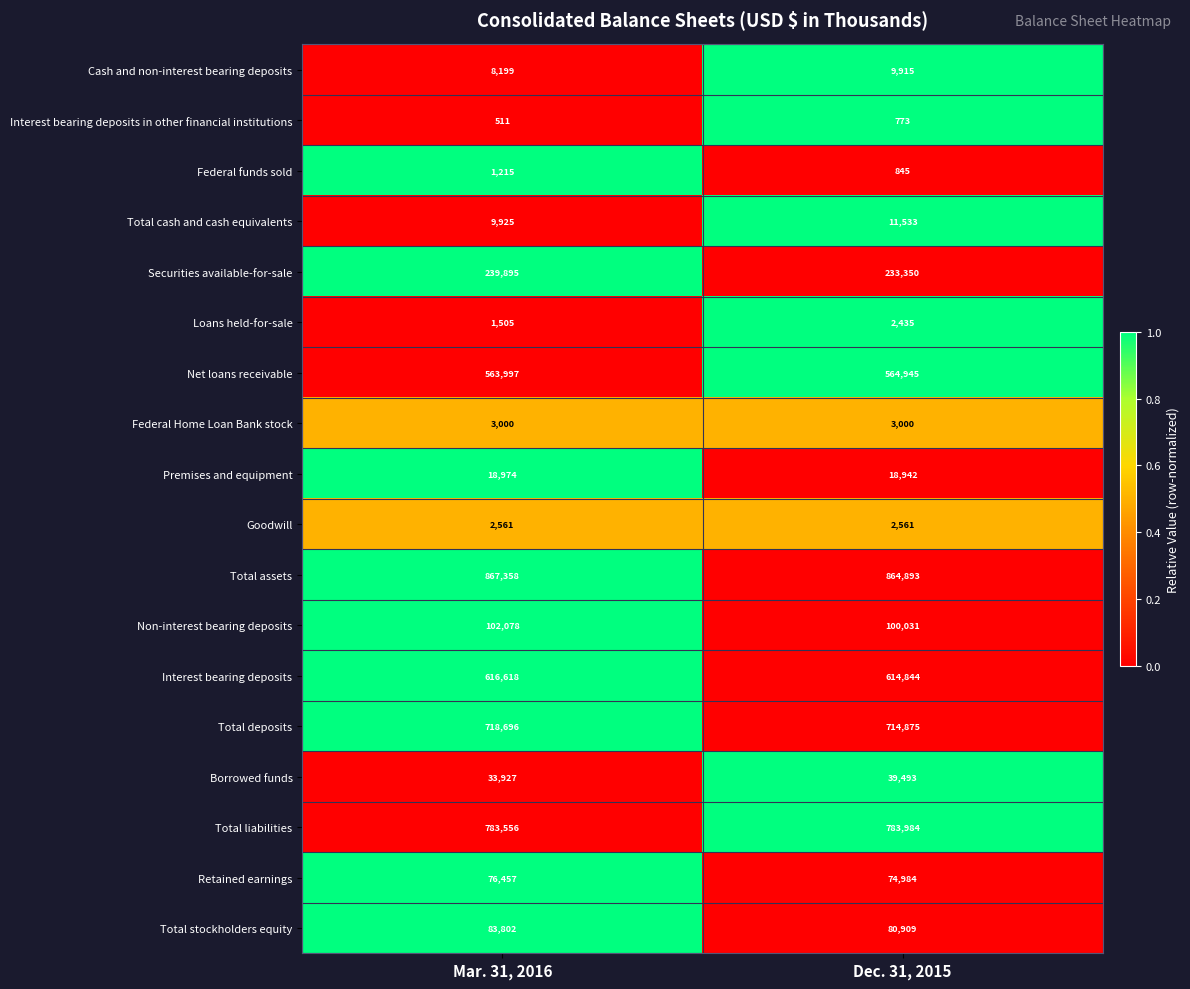

Which category has the highest value in the Interest bearing deposits series?

Mar. 31, 2016